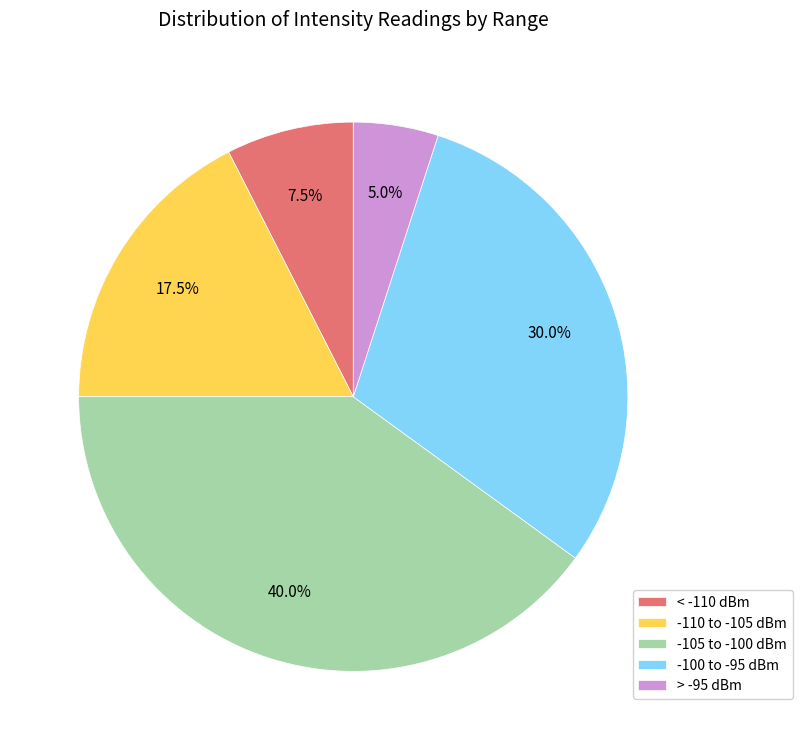

Does any single category account for the majority?

No